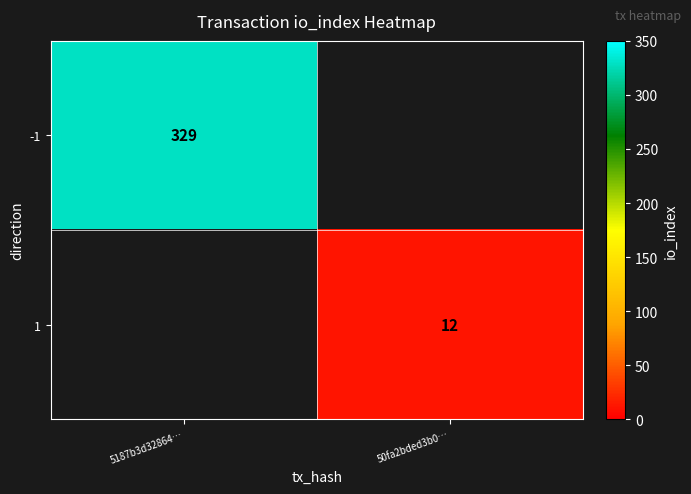

True or false: -1 has a value of 448 at 5187b3d32864….

False